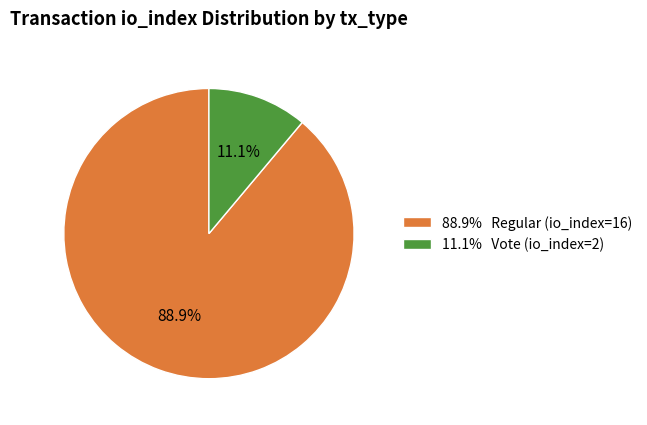

What portion of the pie excludes 88.9% Regular (io_index=16)?

11.1%